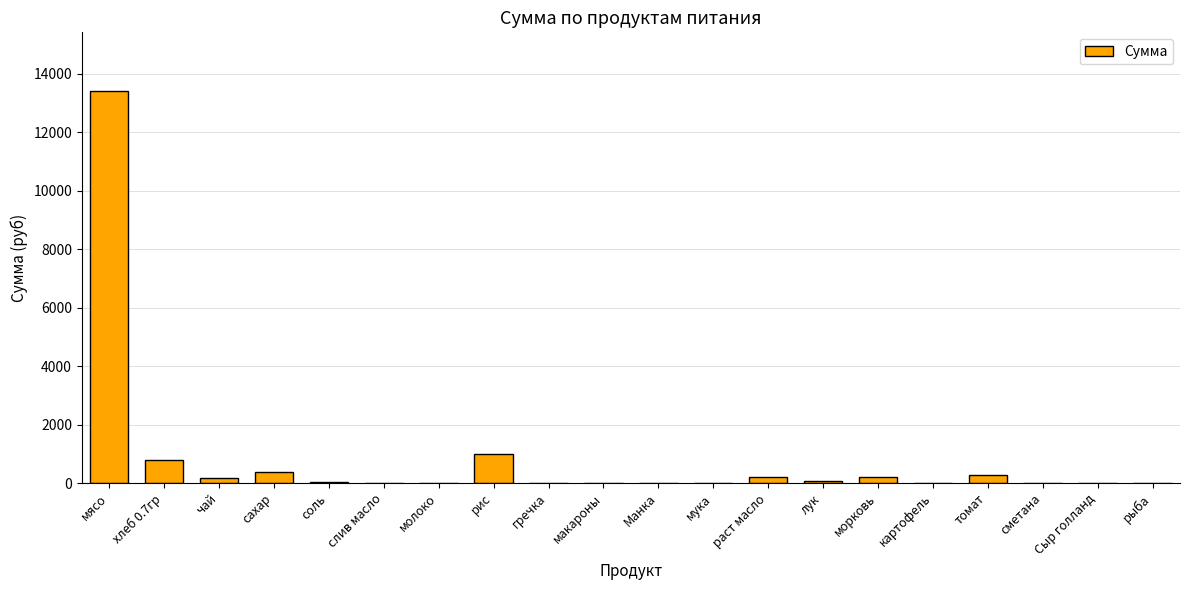

Between хлеб 0.7гр and молоко, which is larger?

хлеб 0.7гр